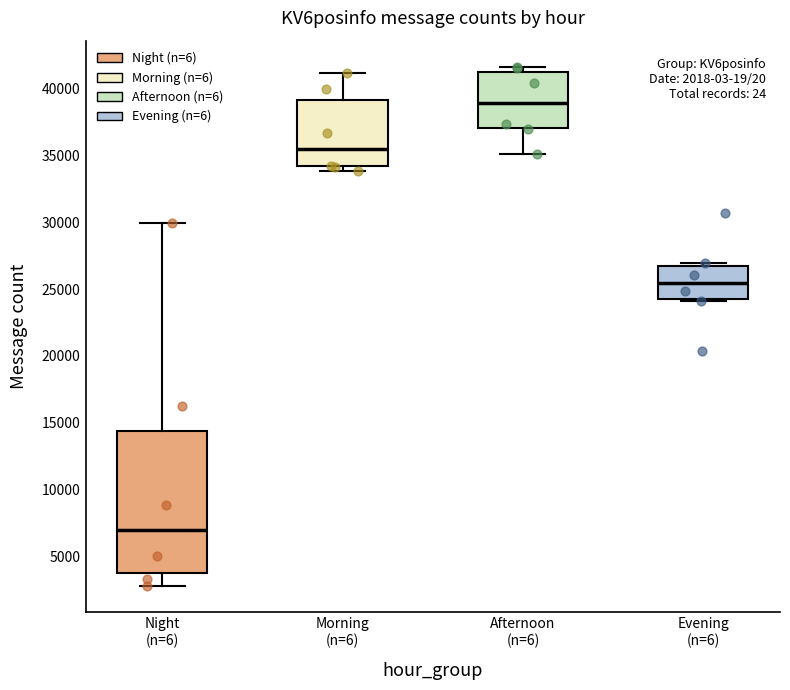

Which box's median line is the highest?

Afternoon (n=6)